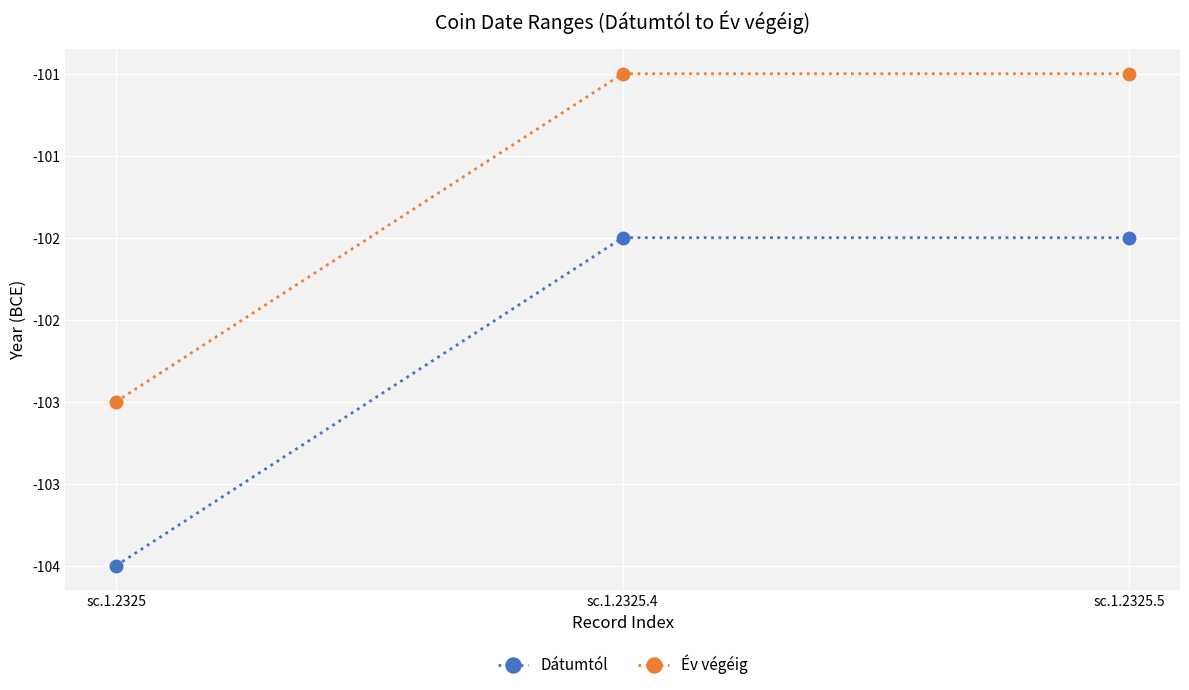

Does the chart have visible grid lines?

Yes